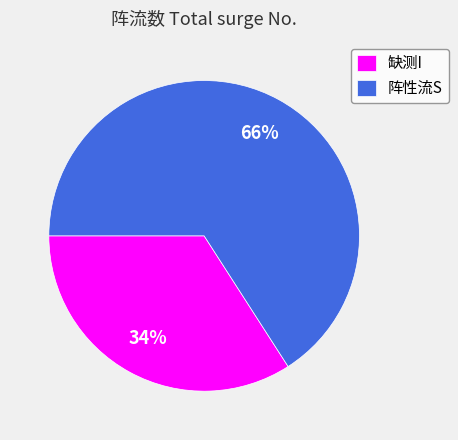

Which has a higher value, 缺测I or 阵性流S?

阵性流S